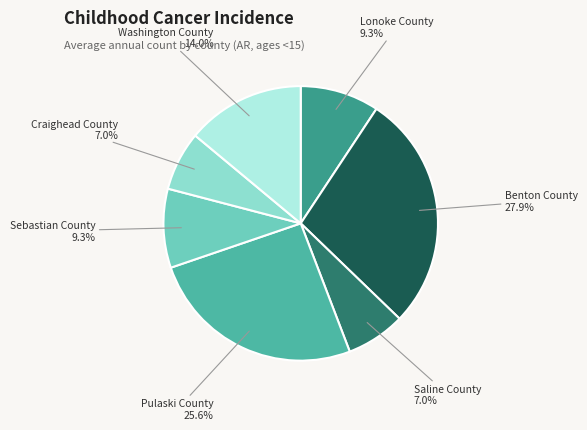

What percentage do Saline County and Sebastian County together represent?

16.3%